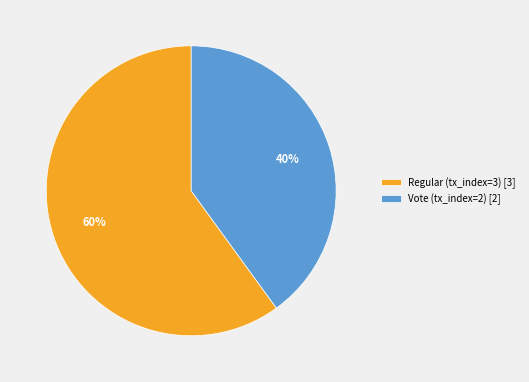

Is it true that Regular (tx_index=3) is 60% of the pie?

True